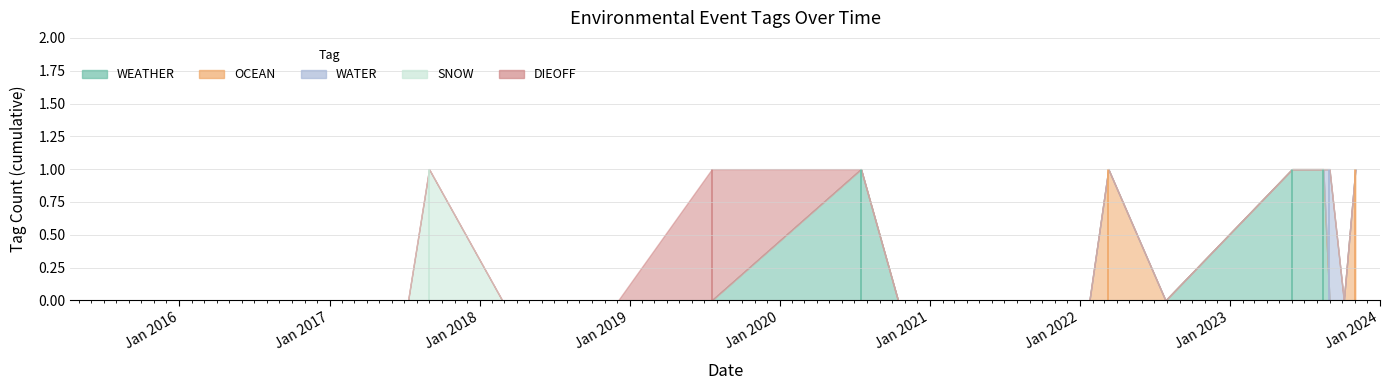

What is the difference between the maximum and minimum values in the DIEOFF series?

1